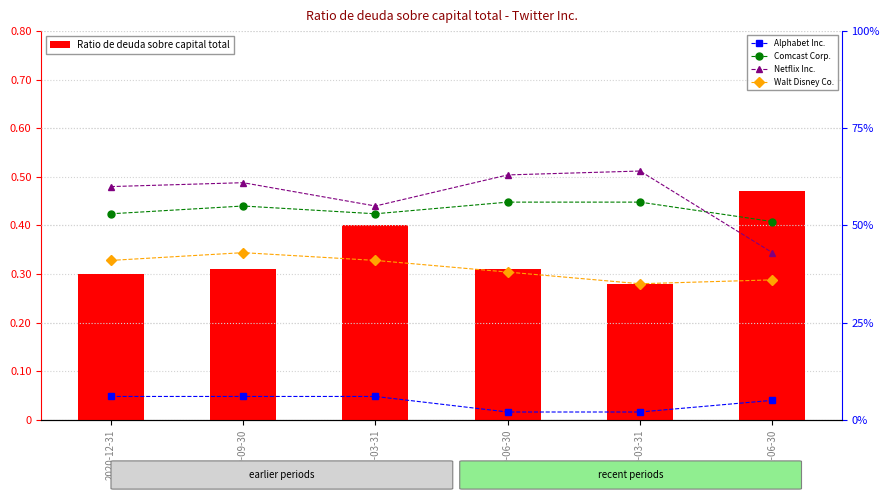

Count the Comcast Corp. values in the range 0 to 1.

6